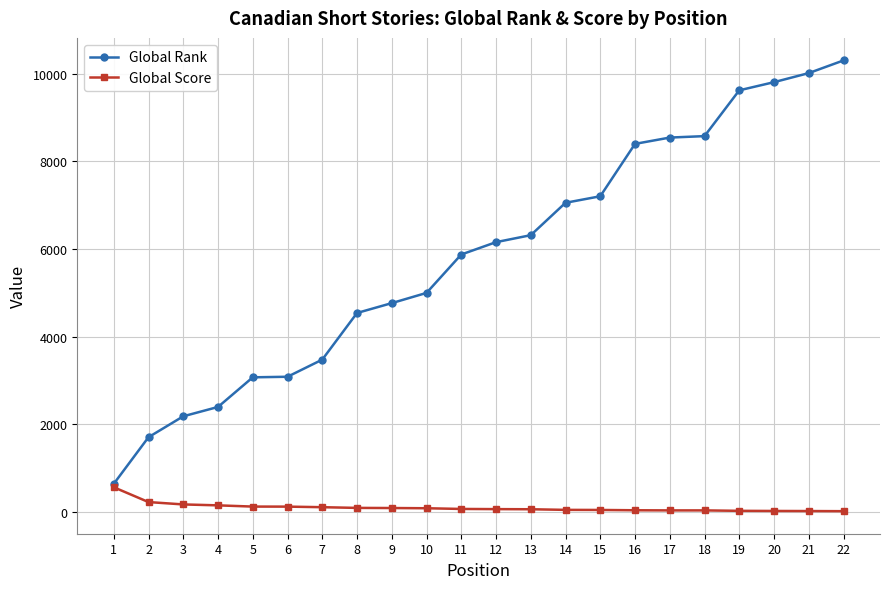

How many series are shown in this chart?

2